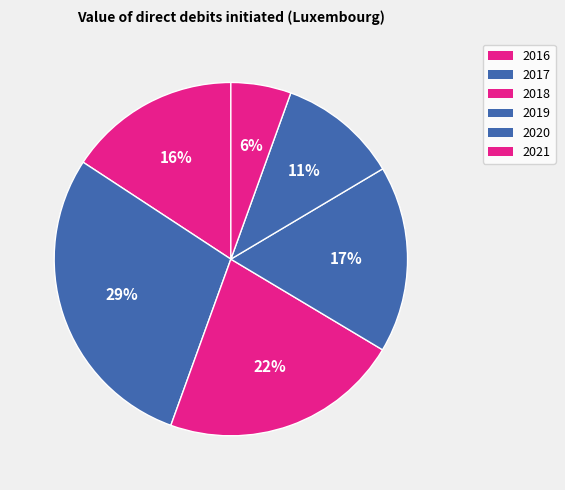

Between 2021 and 2017, which is larger?

2017